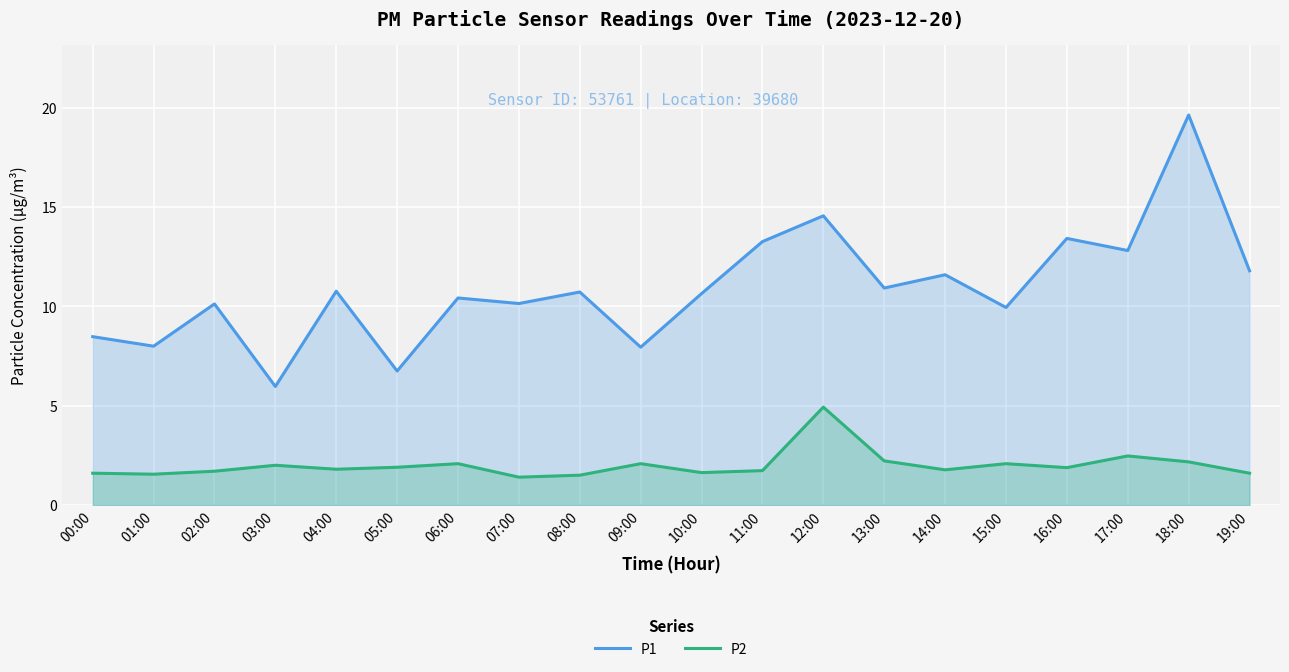

Where is P2 nearest to the value 3?

17:00